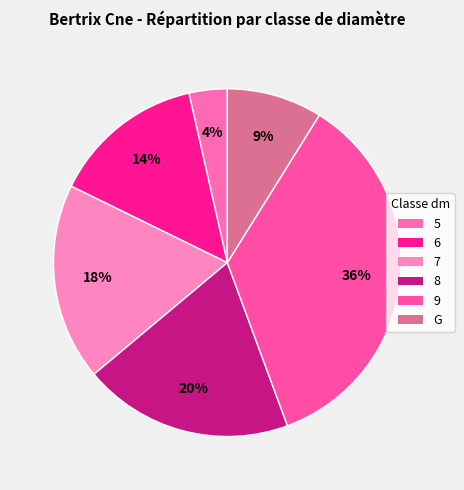

Is it true that 7 is 18% of the pie?

True